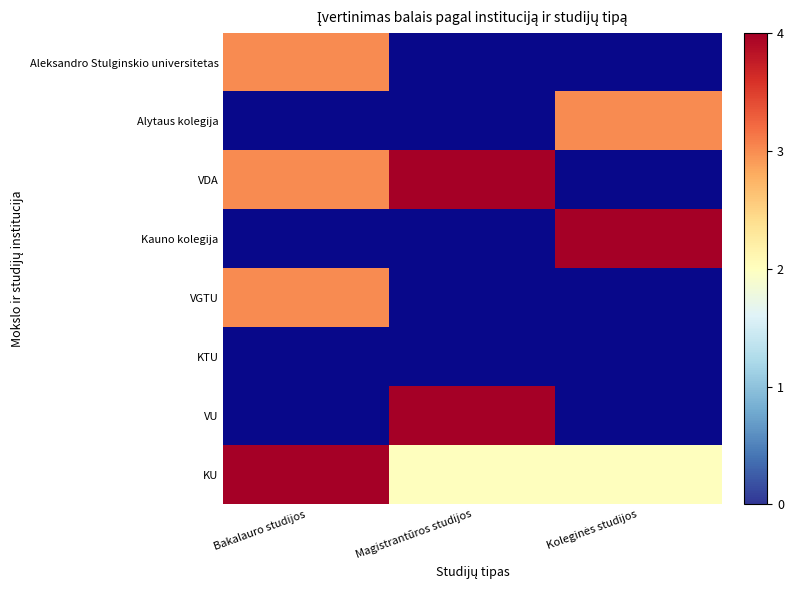

What value does the VGTU series have at Bakalauro studijos?

3.0